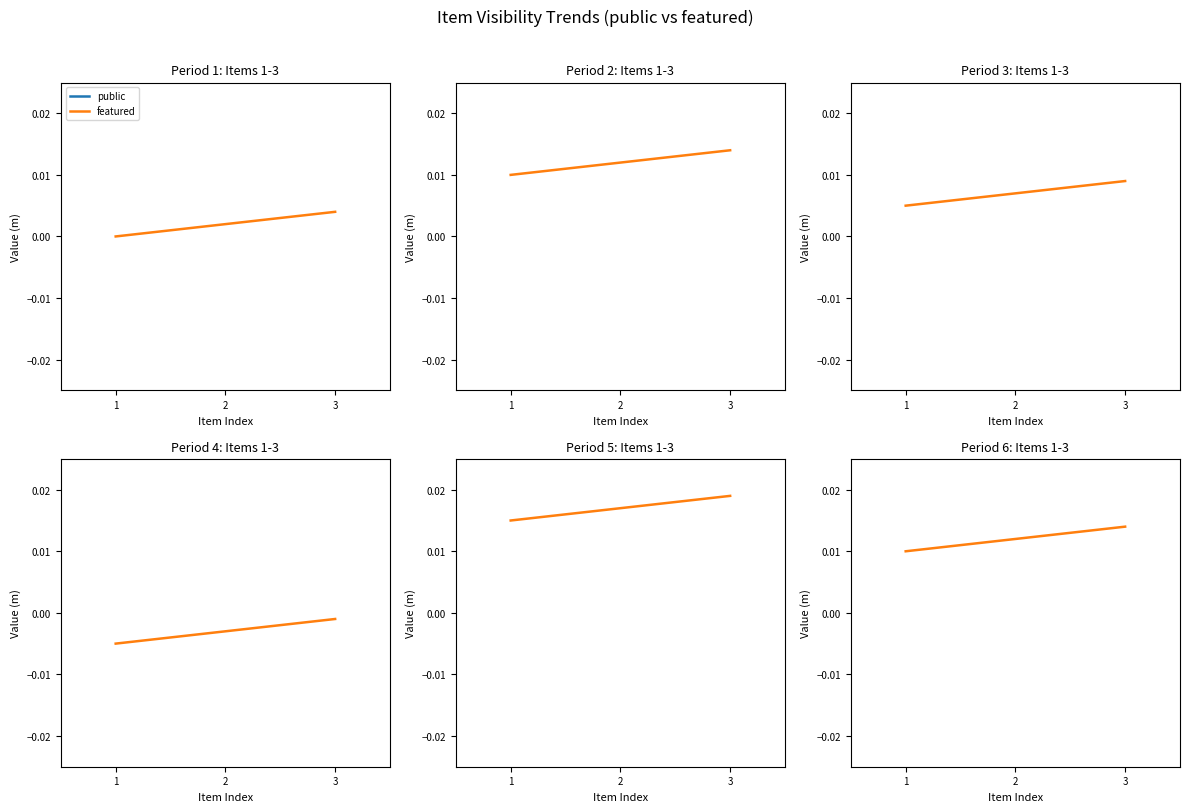

What are all the series names shown in the legend?

public, featured